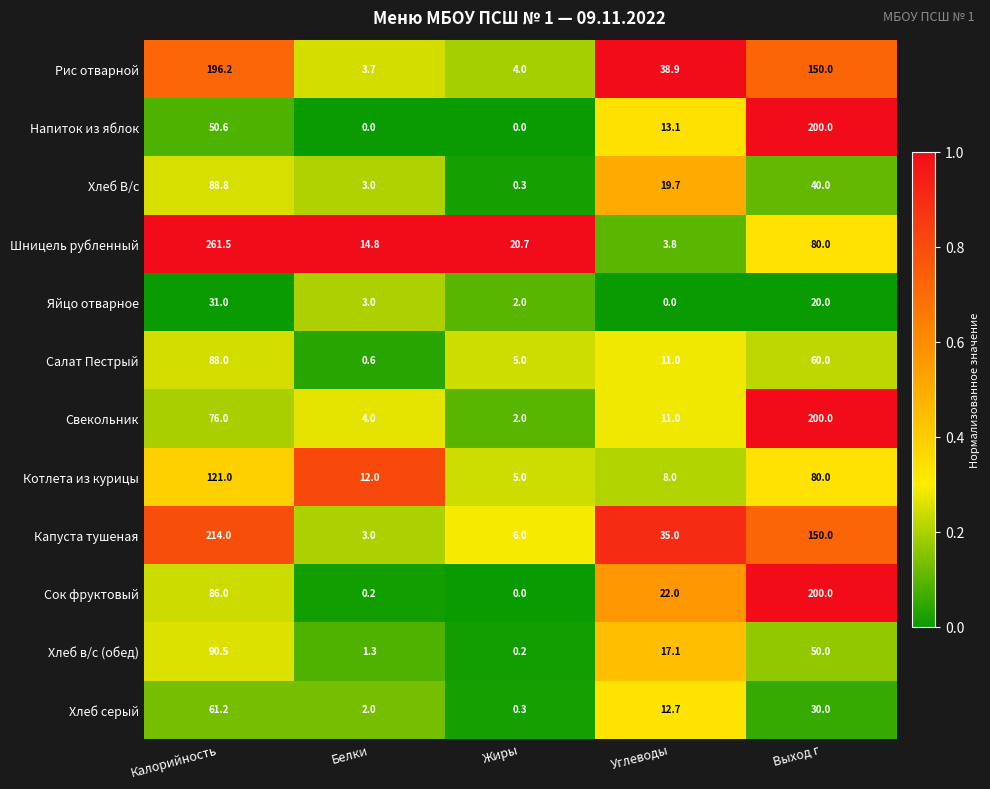

The Салат Пестрый series shows 5.0 at Жиры. True or false?

True